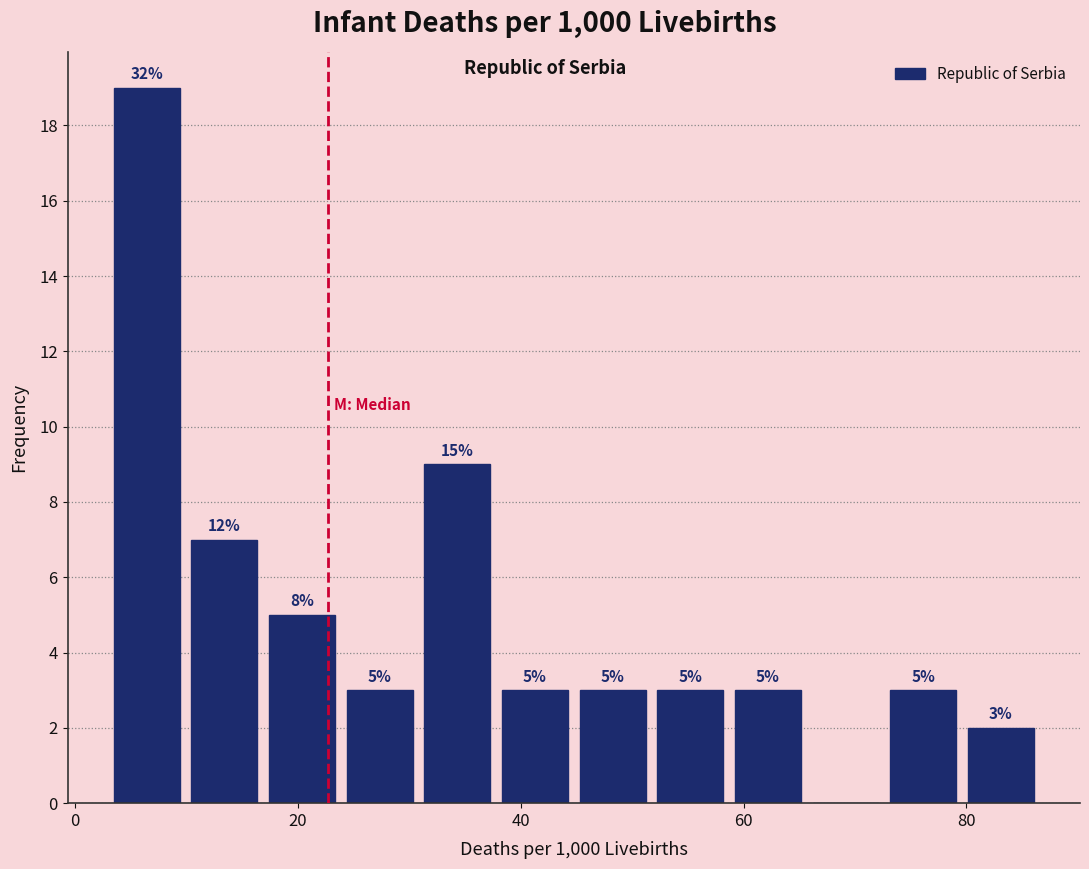

Around what value on the x-axis is the tallest bar? Give the approximate position of its centre, as read against the axis.

6